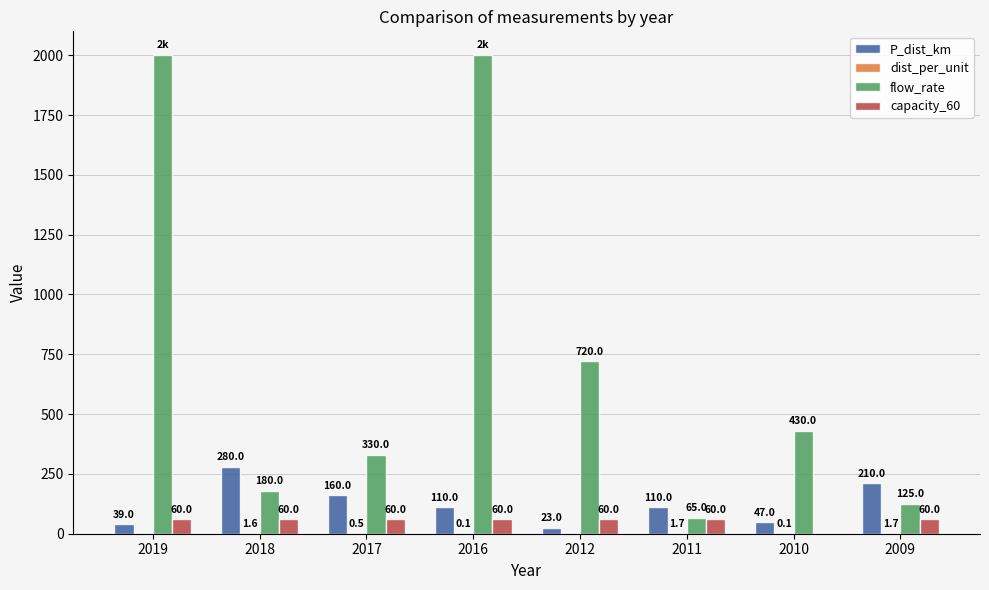

Read the P_dist_km value at 2018.

280.0